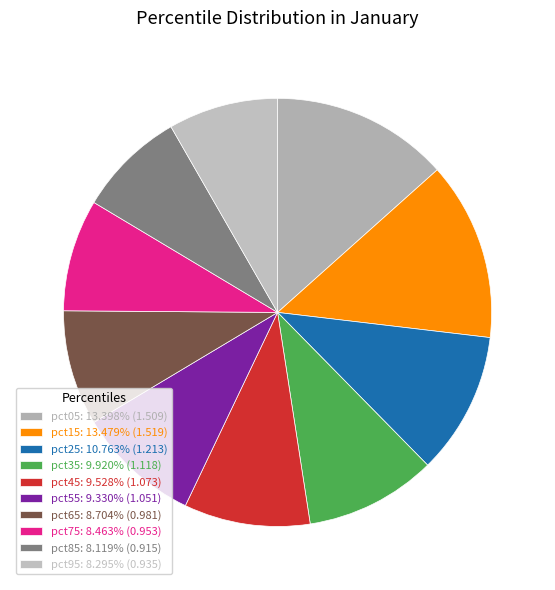

Which slice is the smallest?

pct85